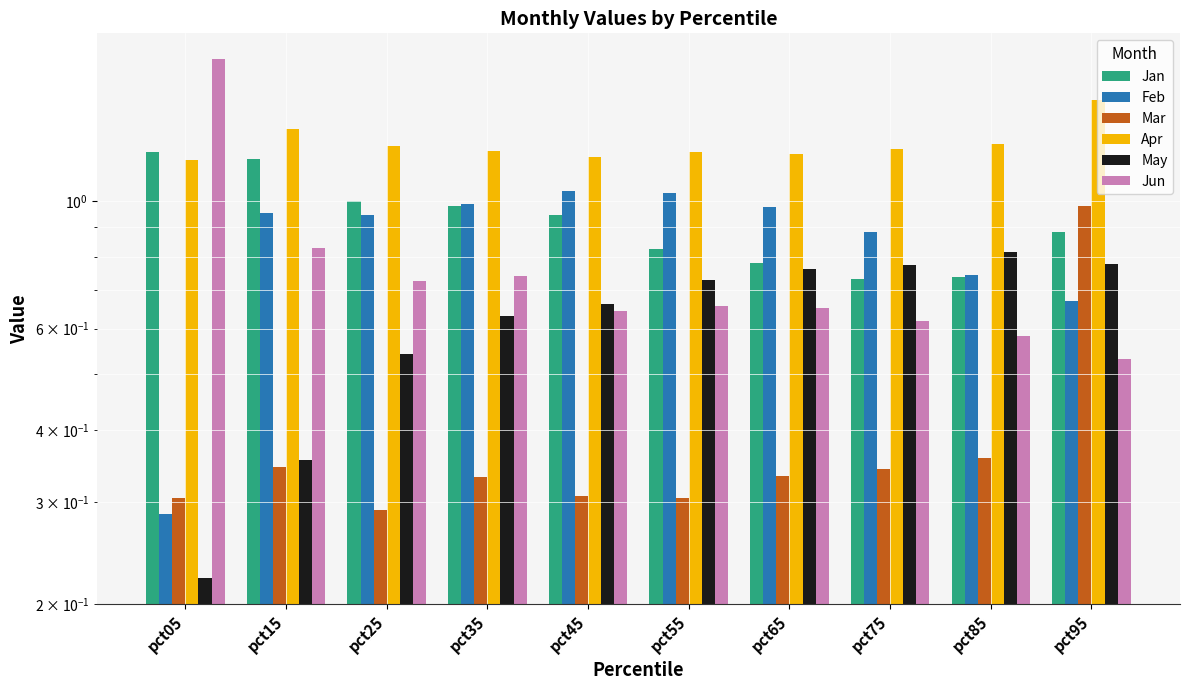

The value of Mar at pct05 is 0.3. True or false?

True